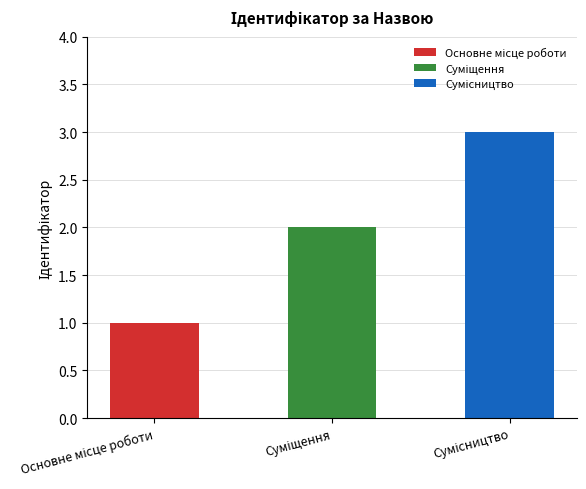

At which category does the chart reach its minimum across all series?

Основне місце роботи